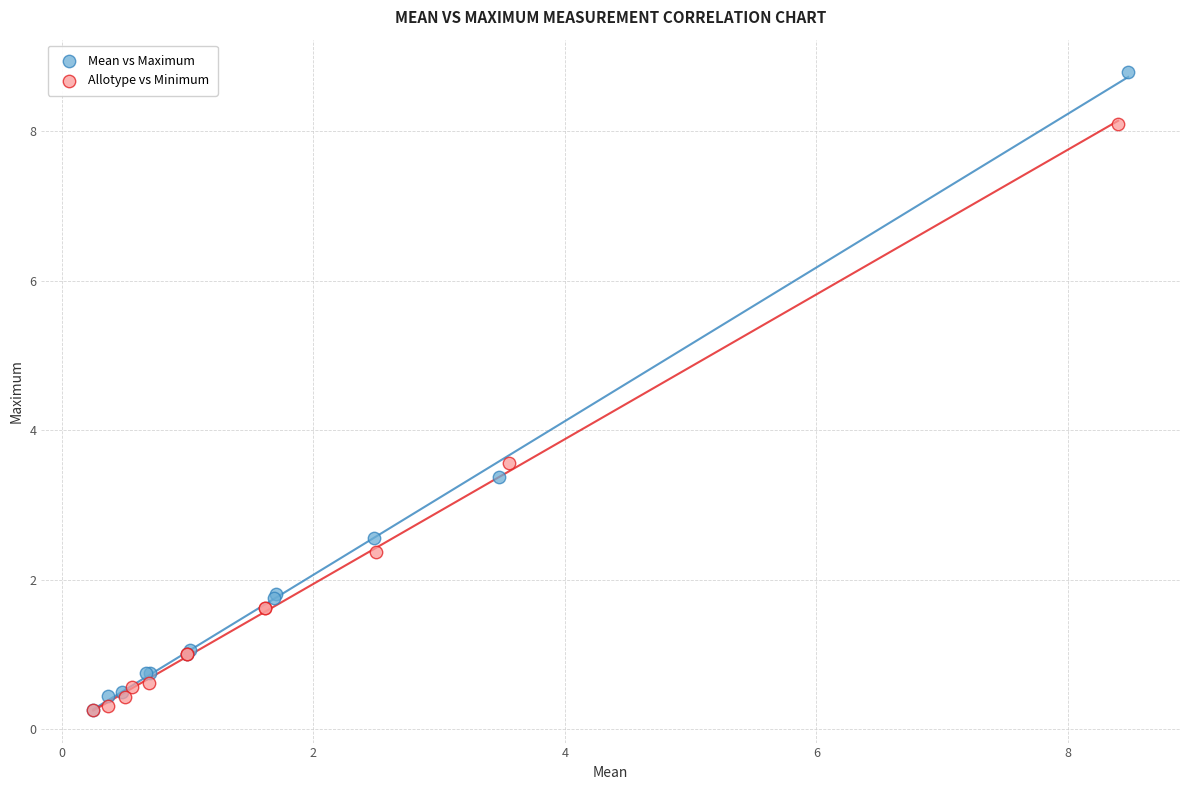

Which series has the largest Y range (max minus min)?

Mean vs Maximum